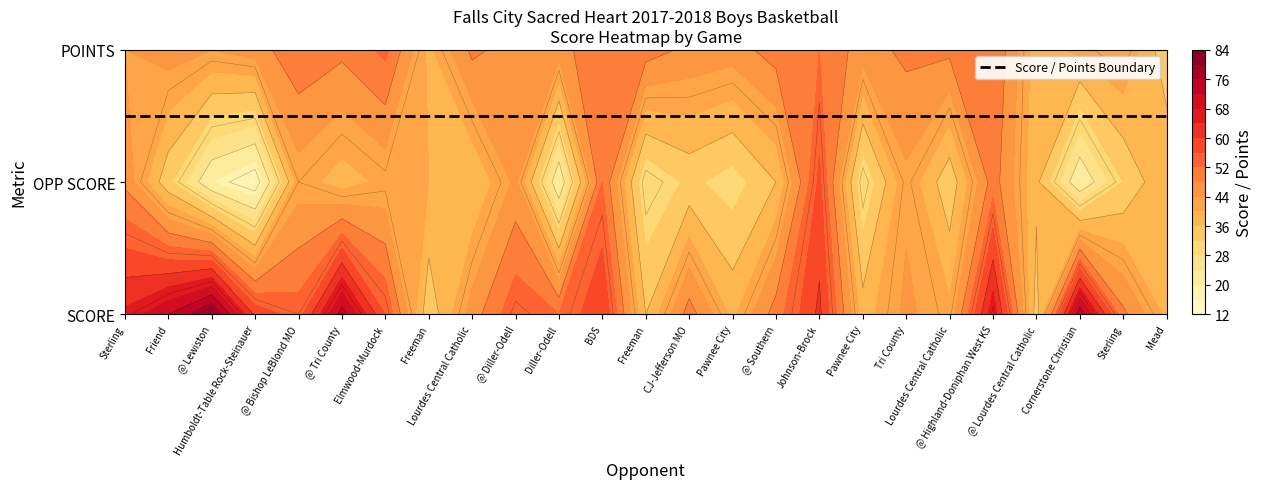

What is the spread (max minus min) of values at 12?

22